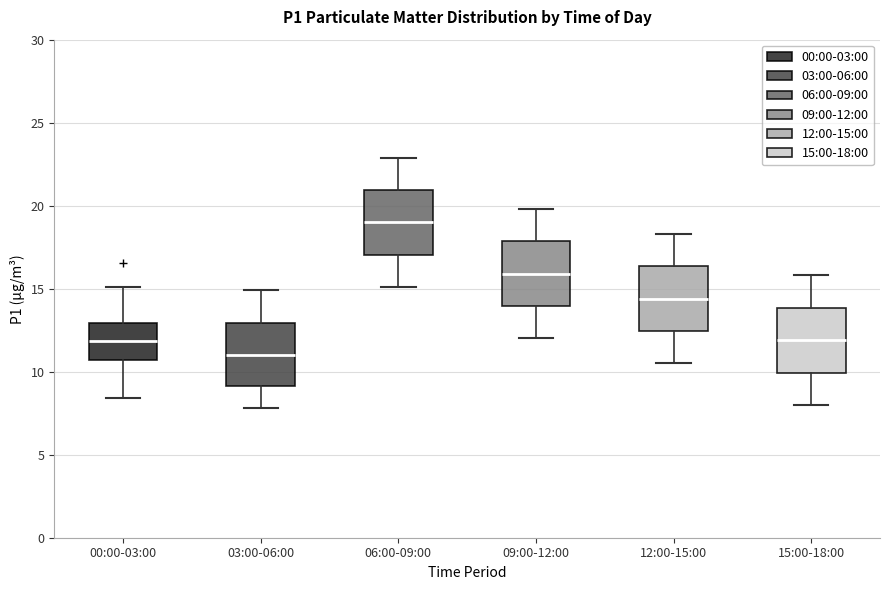

Reading left to right, read every box against the y-axis: the position of its median line, the range the box covers, and the ends of its whiskers. The values are not printed on the chart, so give them approximately, as read against the axis.

00:00-03:00: median 12.0, box 10.5 to 13.0, whiskers 8.5 to 15.0
03:00-06:00: median 11.0, box 9.0 to 13.0, whiskers 8.0 to 15.0
06:00-09:00: median 19.0, box 17.0 to 21.0, whiskers 15.0 to 23.0
09:00-12:00: median 16.0, box 14.0 to 18.0, whiskers 12.0 to 20.0
12:00-15:00: median 14.5, box 12.5 to 16.5, whiskers 10.5 to 18.5
15:00-18:00: median 12.0, box 10.0 to 14.0, whiskers 8.0 to 16.0